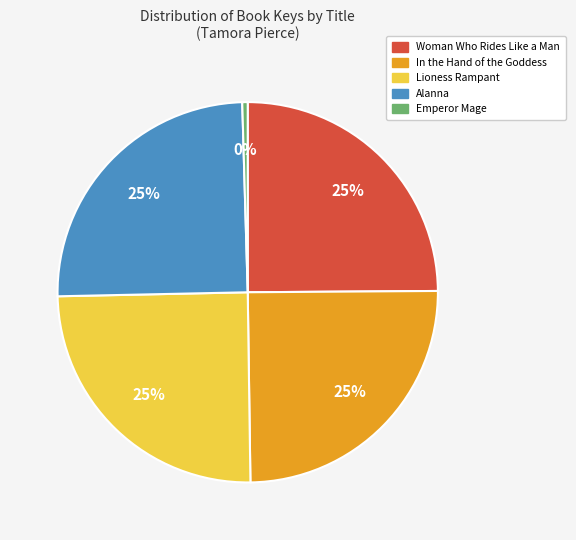

True or false: Alanna accounts for 16% of the total.

False